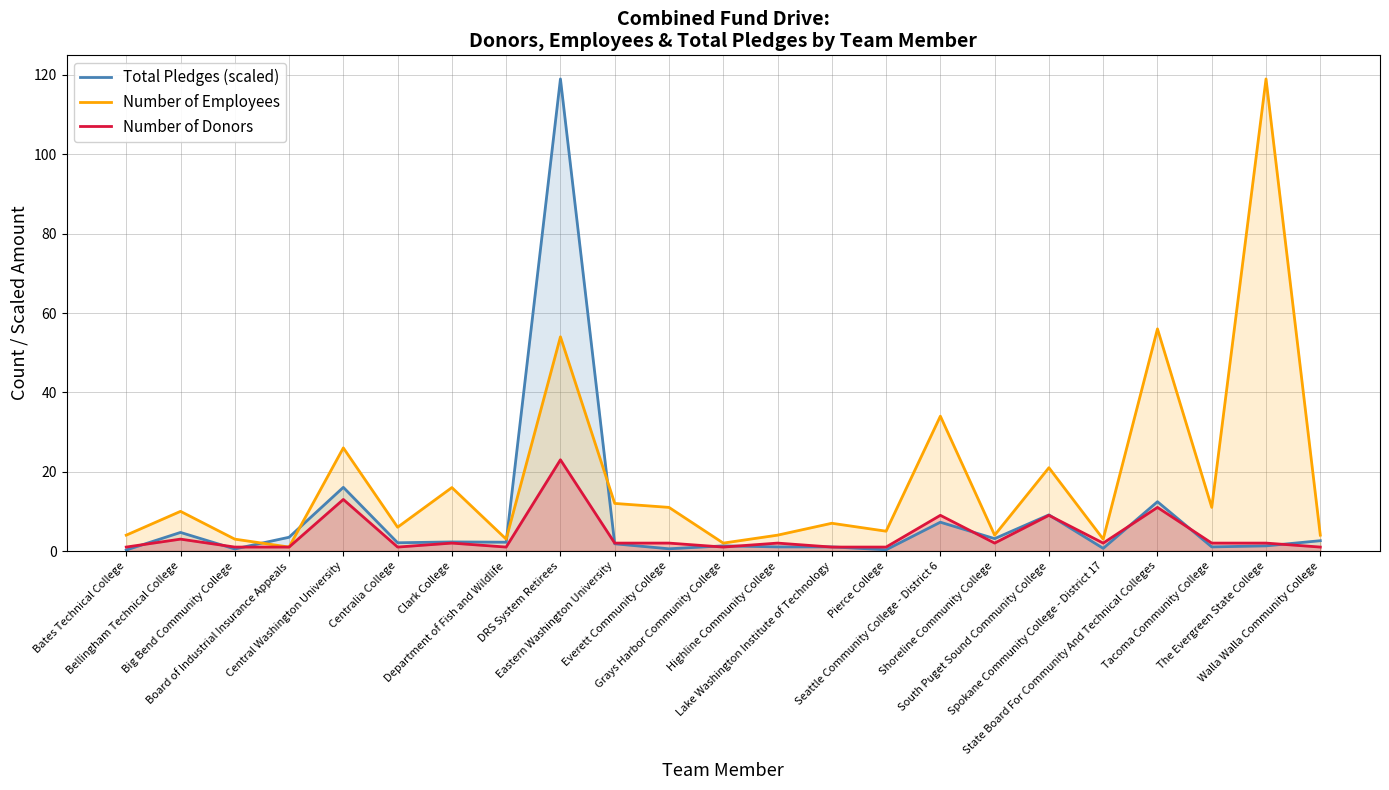

The Number of Employees series shows 7.0 at Lake Washington Institute of Technology. True or false?

True